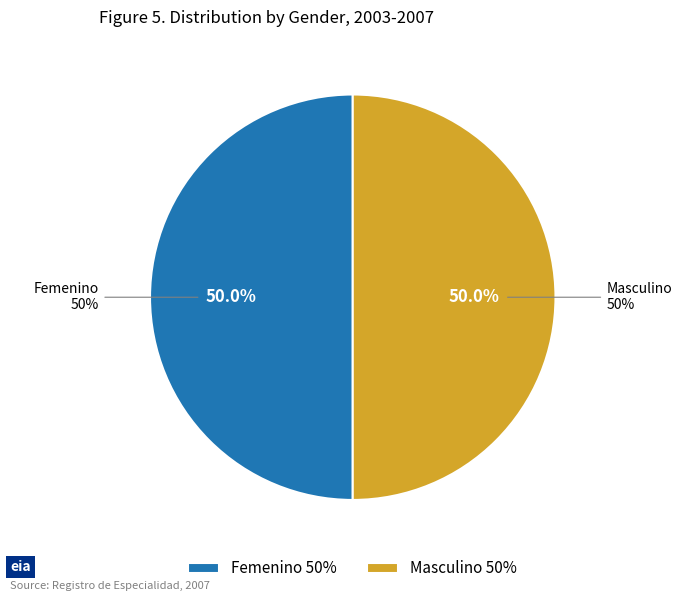

The Masculino slice represents 29% of the pie. True or false?

False